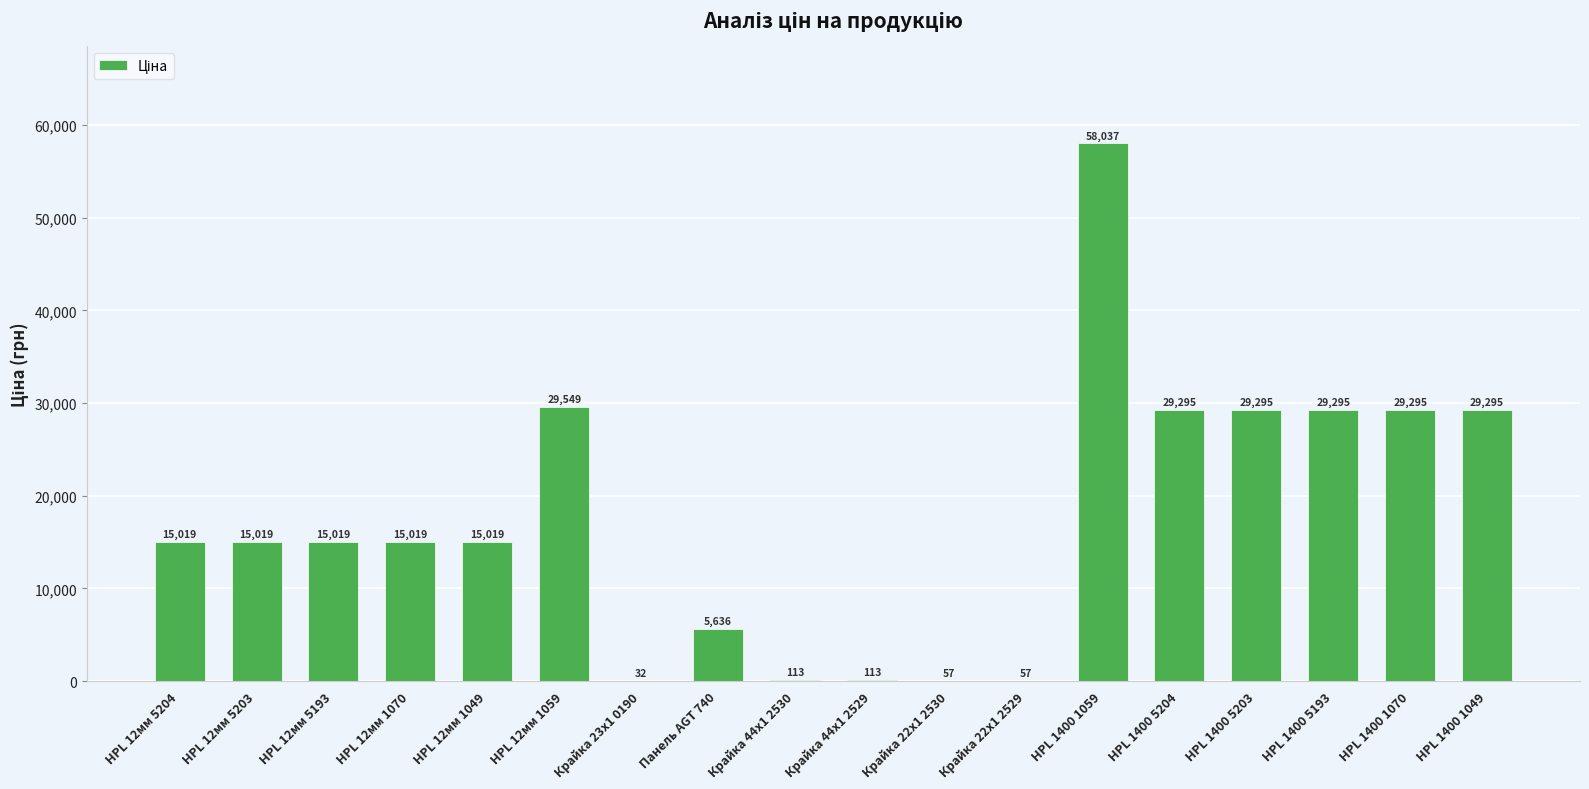

How many data points does each series have?

18